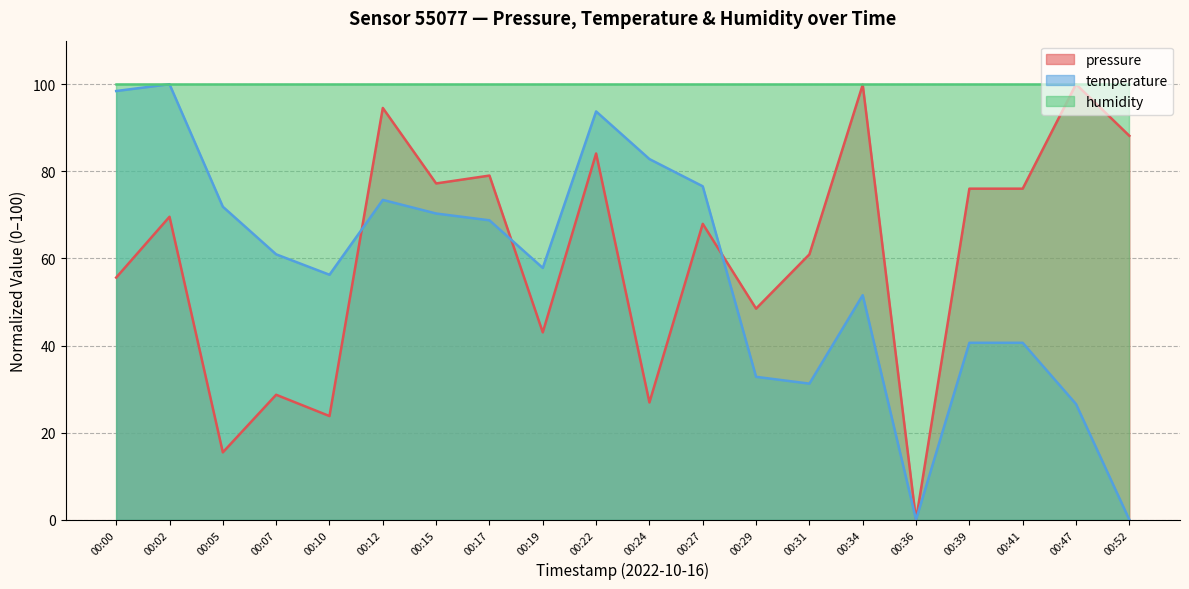

At which label does pressure first exceed 69?

00:02